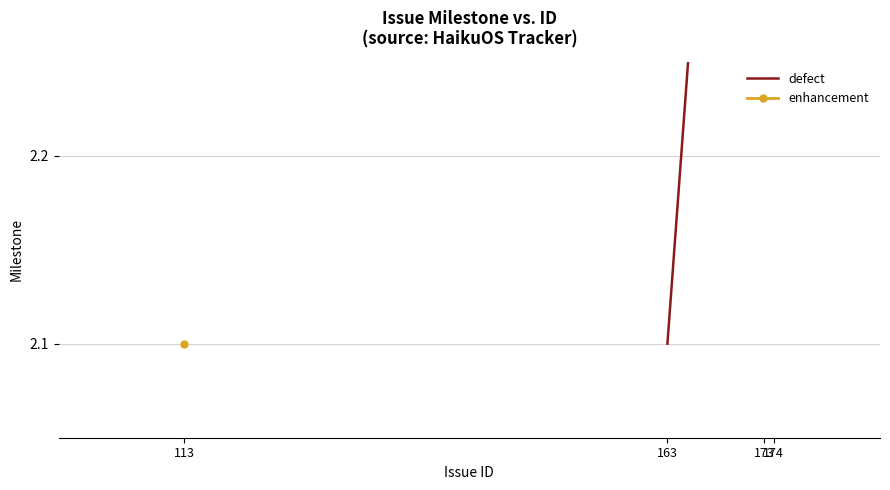

What is the value of the 2nd point from the left?

2.8